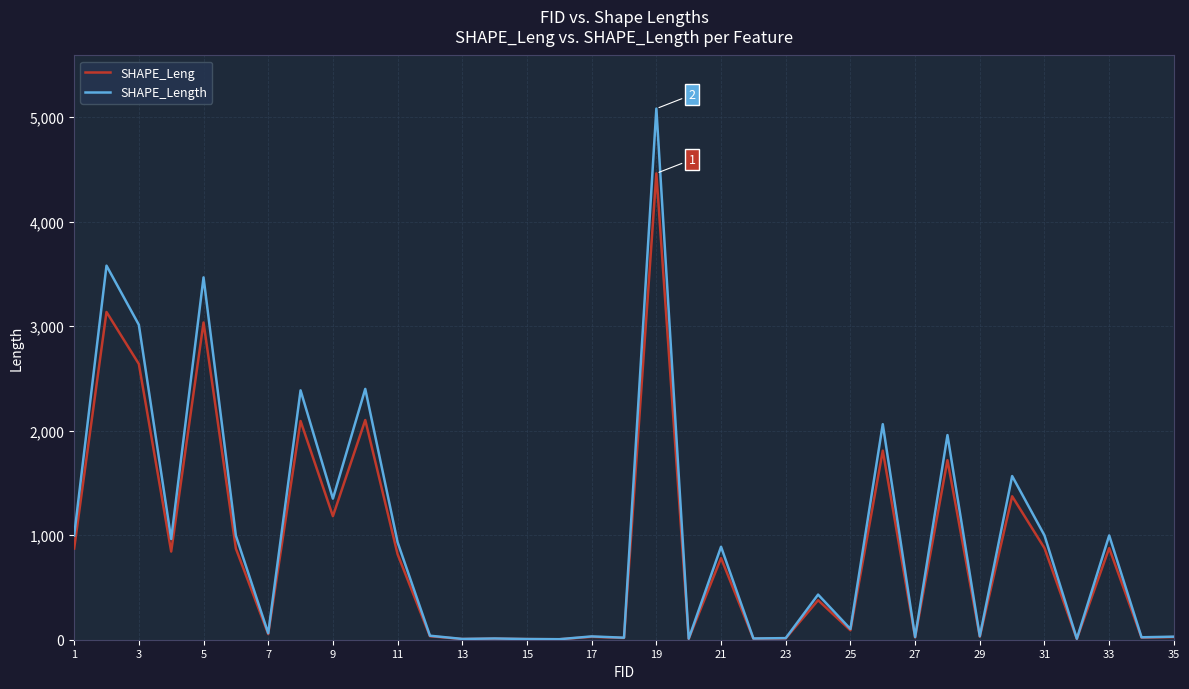

True or false: SHAPE_Length has more than 2 interior local peaks.

True